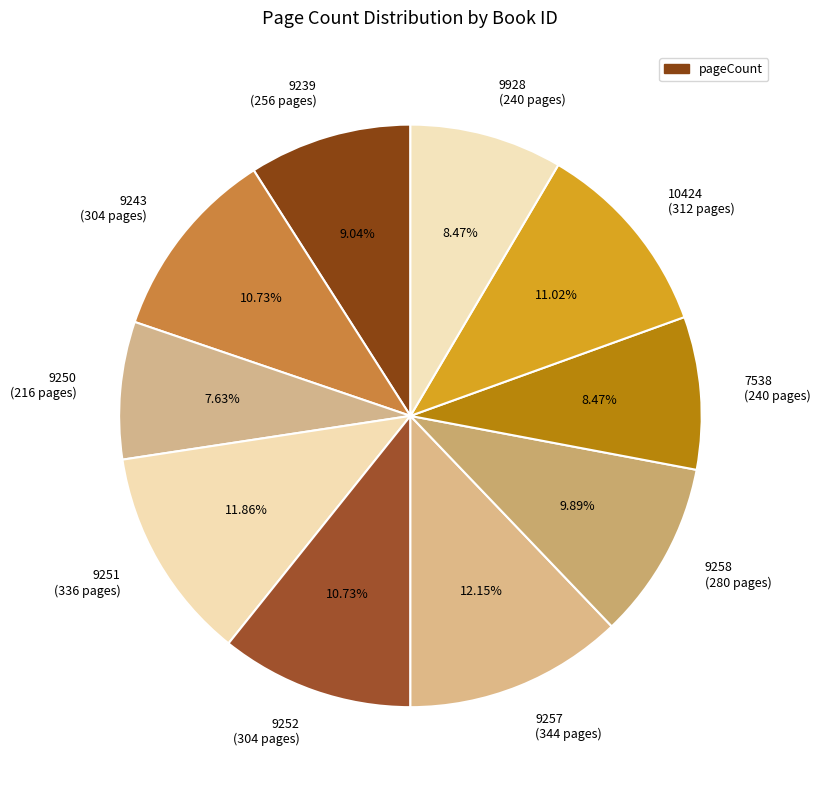

Approximately how many times larger is the value at 9243 (304 pages) compared to 9257 (344 pages)?

0.9